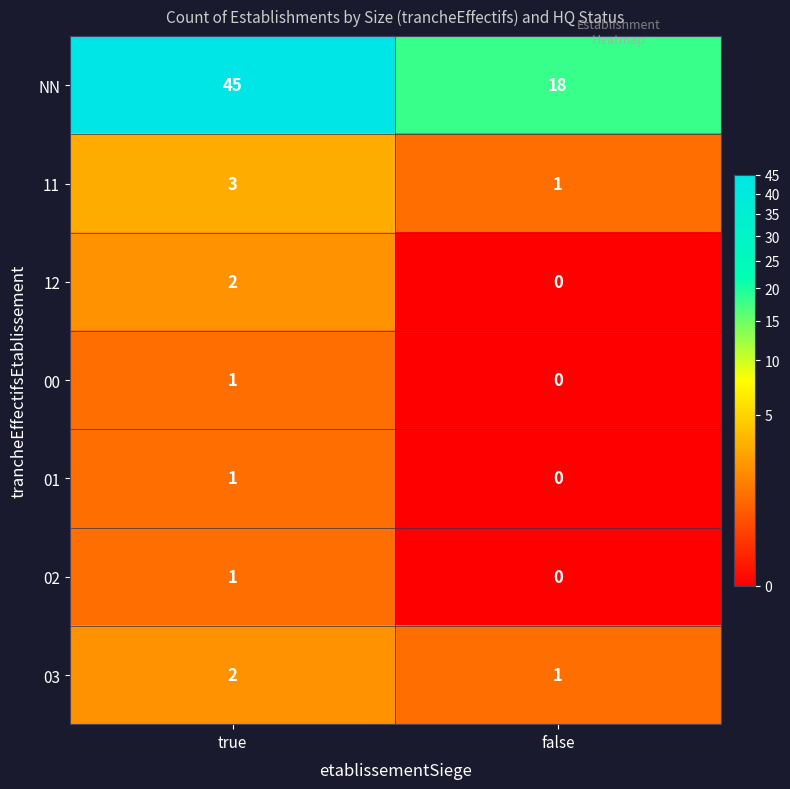

What is the average value of the NN series?

32